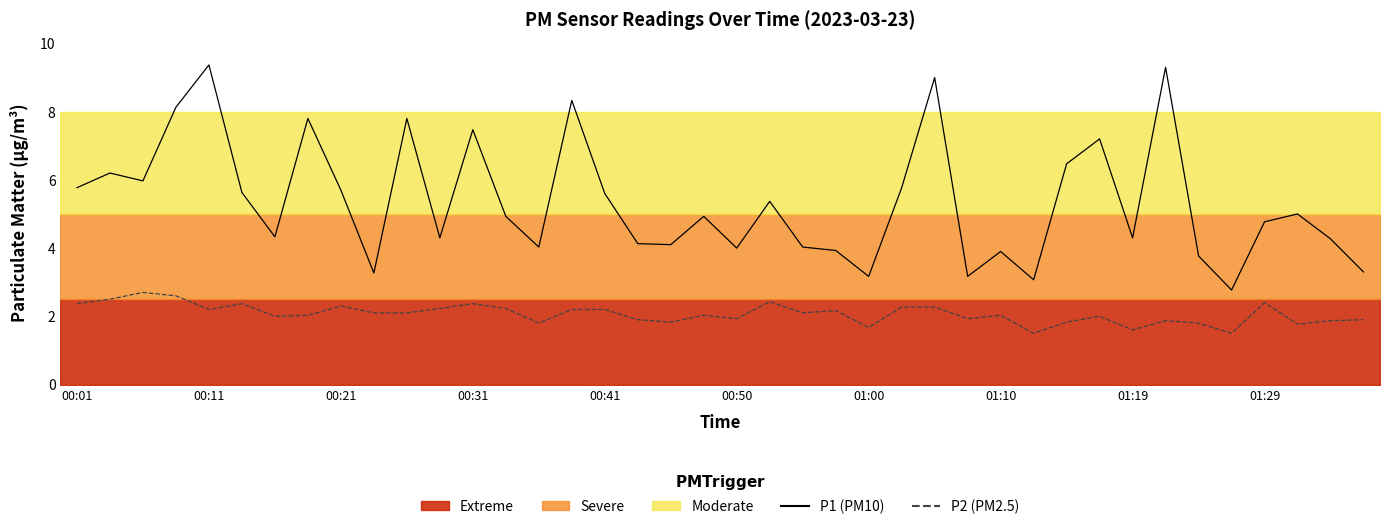

What is the sum of the P2 (PM2.5) values at 36 and 19?

4.4